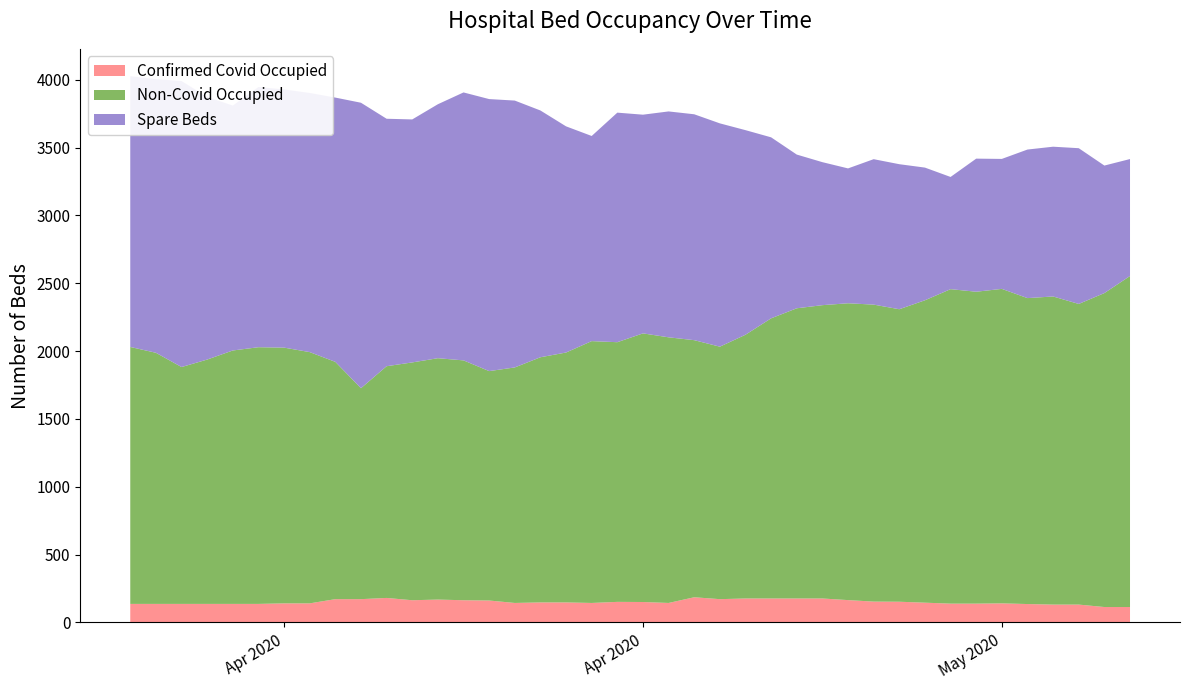

Reading left to right, what are all the values shown in this chart?

Confirmed Covid Occupied: 2020-04-01=137	2020-04-02=137	2020-04-03=137	2020-04-04=137	2020-04-05=137	2020-04-06=137	2020-04-07=141	2020-04-08=141	2020-04-09=172	2020-04-10=172	2020-04-11=181	2020-04-12=164	2020-04-13=169	2020-04-14=164	2020-04-15=162	2020-04-16=144	2020-04-17=148	2020-04-18=148	2020-04-19=144	2020-04-20=152	2020-04-21=151	2020-04-22=144	2020-04-23=186	2020-04-24=172	2020-04-25=177	2020-04-26=177	2020-04-27=177	2020-04-28=177	2020-04-29=165	2020-04-30=154	2020-05-01=153	2020-05-02=146	2020-05-03=139	2020-05-04=139	2020-05-05=141	2020-05-06=136	2020-05-07=132	2020-05-08=132	2020-05-09=114	2020-05-10=114
Non-Covid Occupied: 2020-04-01=1894	2020-04-02=1851	2020-04-03=1746	2020-04-04=1801	2020-04-05=1868	2020-04-06=1892	2020-04-07=1885	2020-04-08=1852	2020-04-09=1749	2020-04-10=1555	2020-04-11=1708	2020-04-12=1753	2020-04-13=1779	2020-04-14=1768	2020-04-15=1691	2020-04-16=1736	2020-04-17=1807	2020-04-18=1842	2020-04-19=1930	2020-04-20=1914	2020-04-21=1980	2020-04-22=1958	2020-04-23=1895	2020-04-24=1861	2020-04-25=1944	2020-04-26=2065	2020-04-27=2139	2020-04-28=2162	2020-04-29=2188	2020-04-30=2189	2020-05-01=2156	2020-05-02=2229	2020-05-03=2318	2020-05-04=2299	2020-05-05=2318	2020-05-06=2255	2020-05-07=2271	2020-05-08=2216	2020-05-09=2314	2020-05-10=2440
Spare Beds: 2020-04-01=1996	2020-04-02=2017	2020-04-03=2108	2020-04-04=1936	2020-04-05=1805	2020-04-06=1918	2020-04-07=1903	2020-04-08=1910	2020-04-09=1948	2020-04-10=2104	2020-04-11=1824	2020-04-12=1791	2020-04-13=1872	2020-04-14=1975	2020-04-15=2005	2020-04-16=1967	2020-04-17=1819	2020-04-18=1667	2020-04-19=1512	2020-04-20=1692	2020-04-21=1612	2020-04-22=1665	2020-04-23=1665	2020-04-24=1646	2020-04-25=1508	2020-04-26=1334	2020-04-27=1133	2020-04-28=1054	2020-04-29=994	2020-04-30=1072	2020-05-01=1069	2020-05-02=978	2020-05-03=827	2020-05-04=981	2020-05-05=958	2020-05-06=1095	2020-05-07=1104	2020-05-08=1148	2020-05-09=940	2020-05-10=862